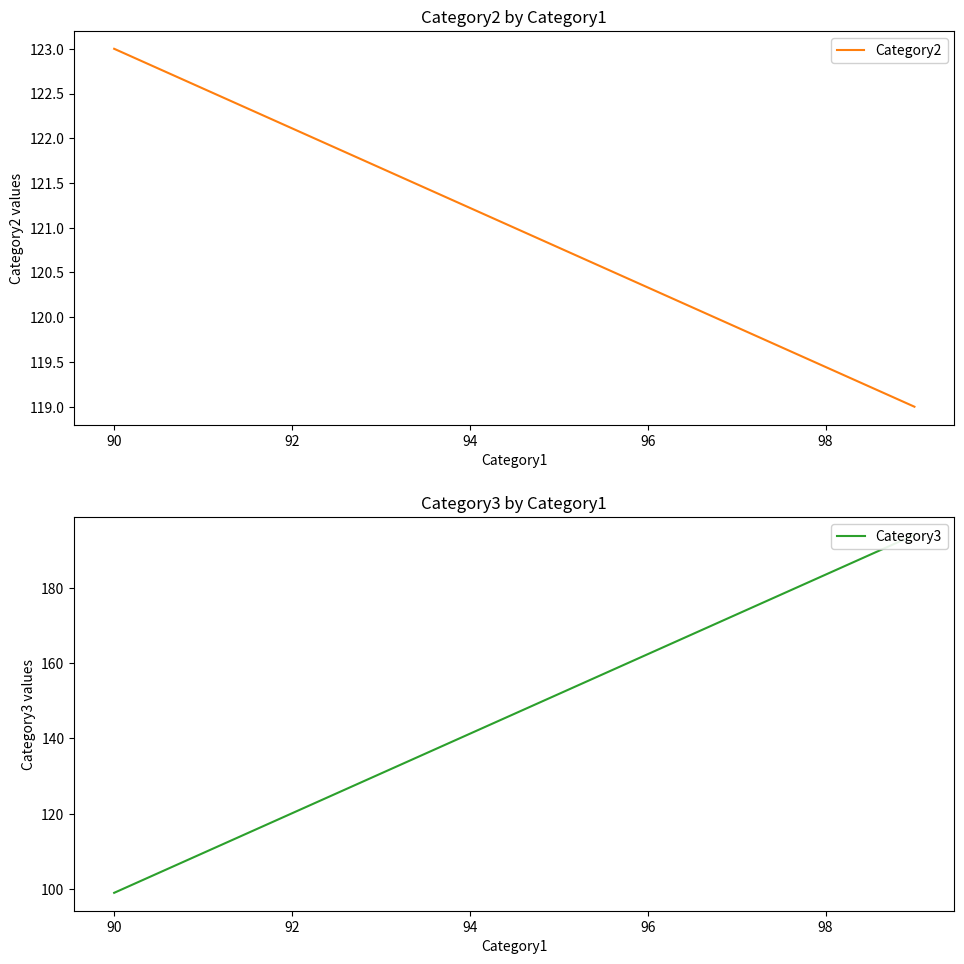

The Category2 series shows 170 at 90. True or false?

False